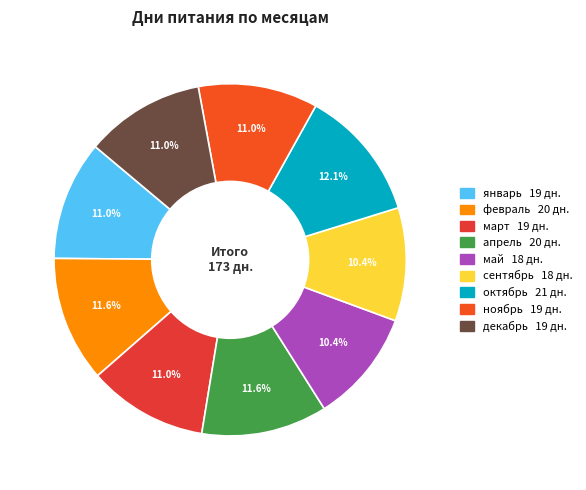

Is there any slice that represents more than half of the pie?

No